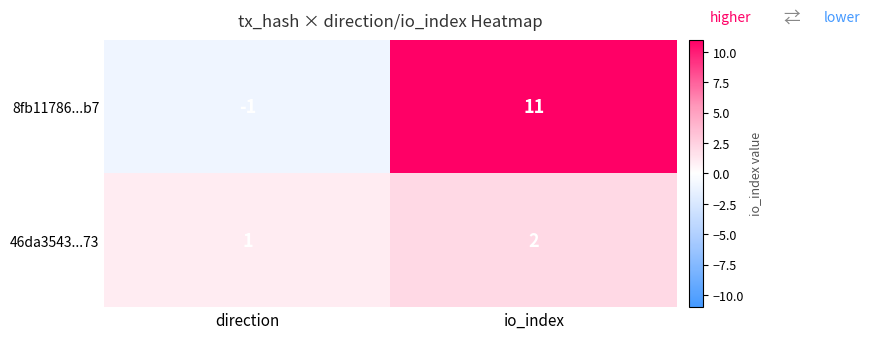

Between direction and io_index, which series saw the biggest shift?

8fb11786...b7